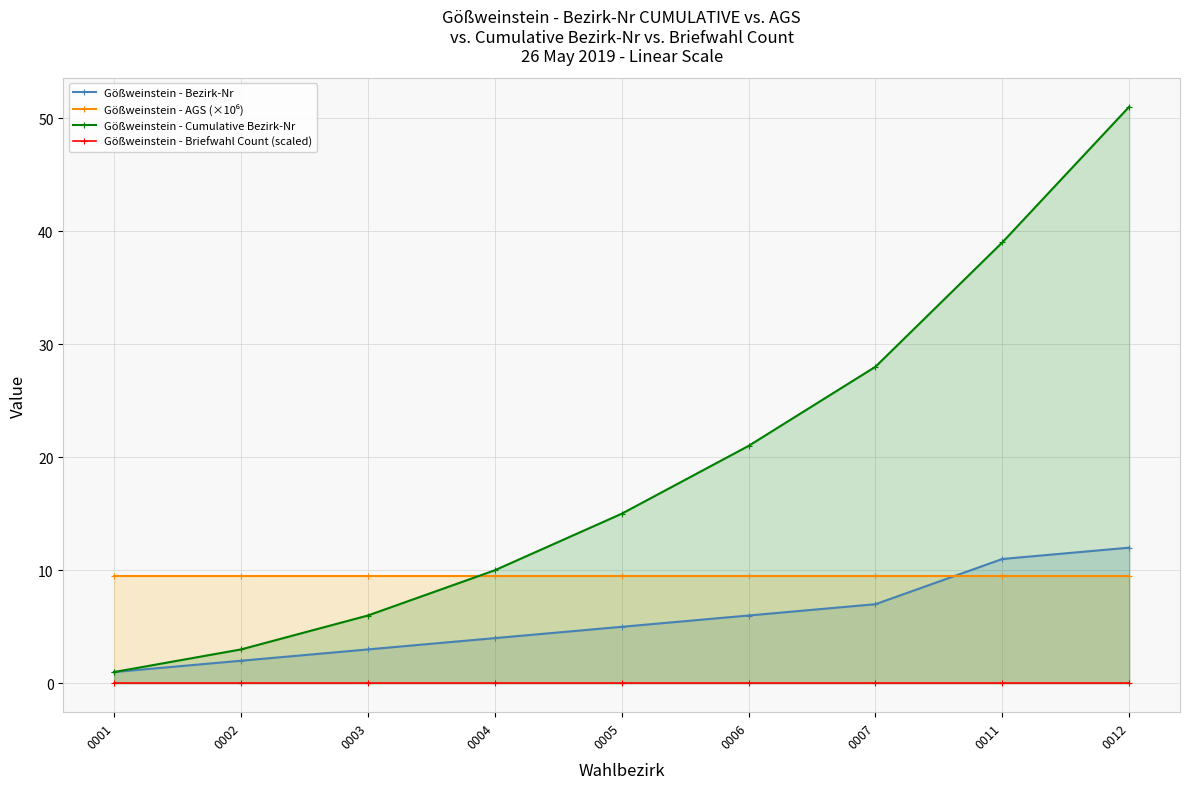

What is the total value across all series at 0003?

18.5